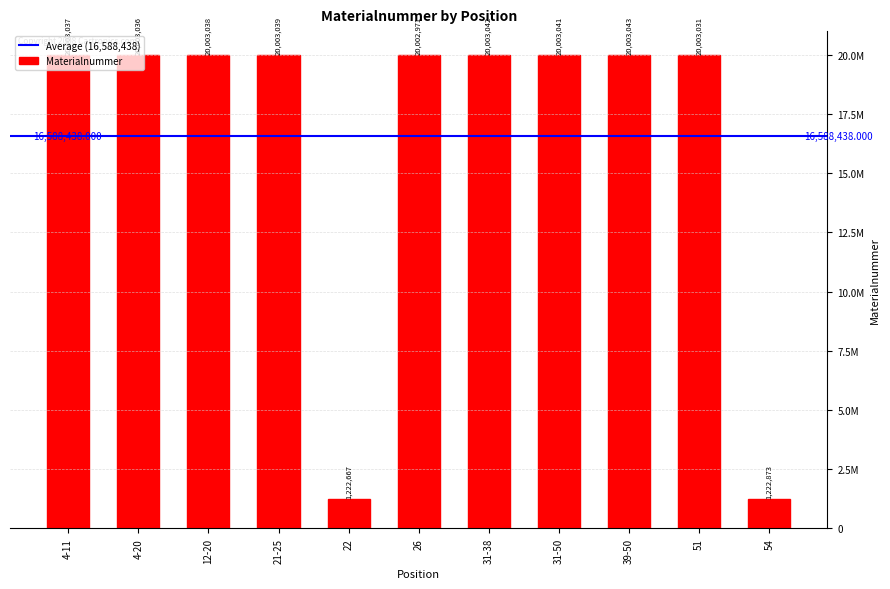

Does the chart contain any negative values?

No